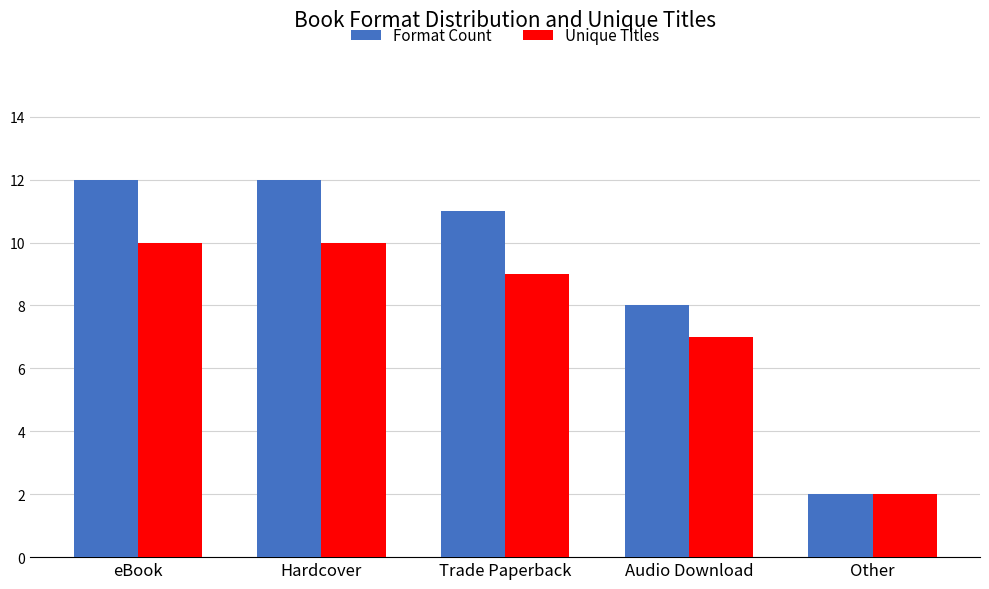

Rank the series by their maximum value, from lowest to highest.

Unique Titles, Format Count